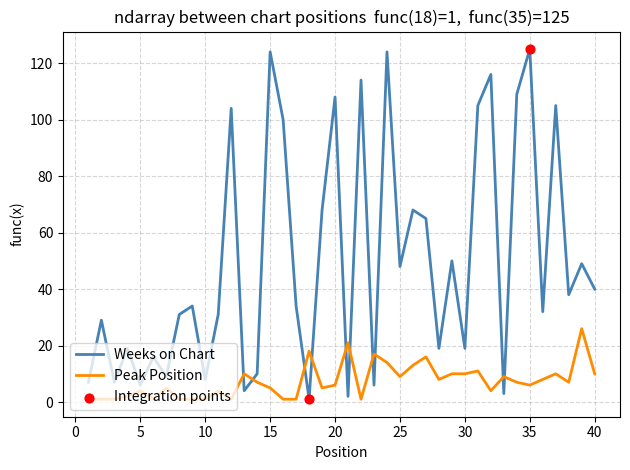

Which series has the largest total across all categories?

Weeks on Chart